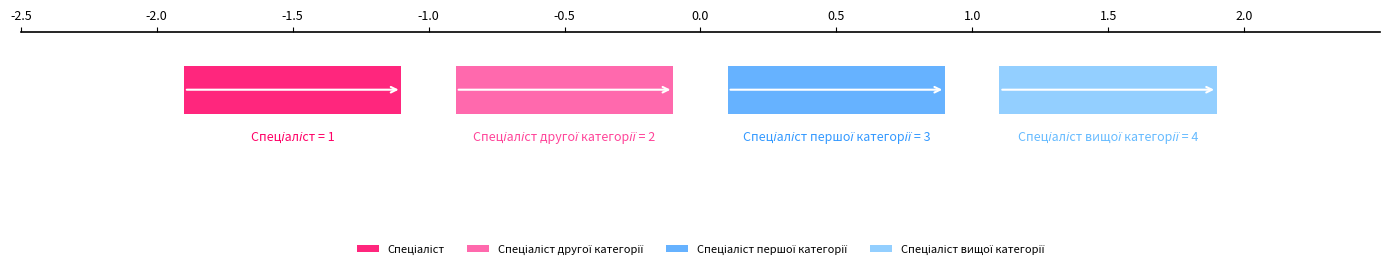

At which label does the data first exceed 3?

Спеціаліст вищої категорії